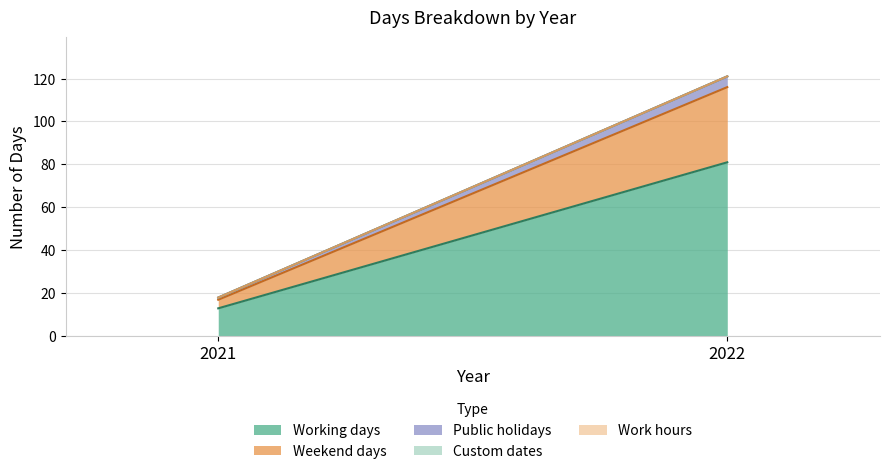

Which label corresponds to the smallest value in the chart?

2021